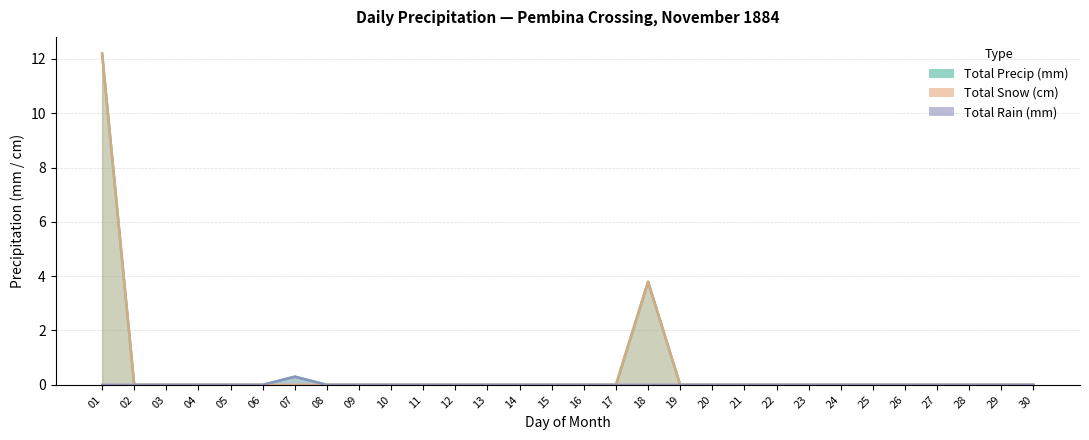

What is the maximum value shown in the chart?

12.2